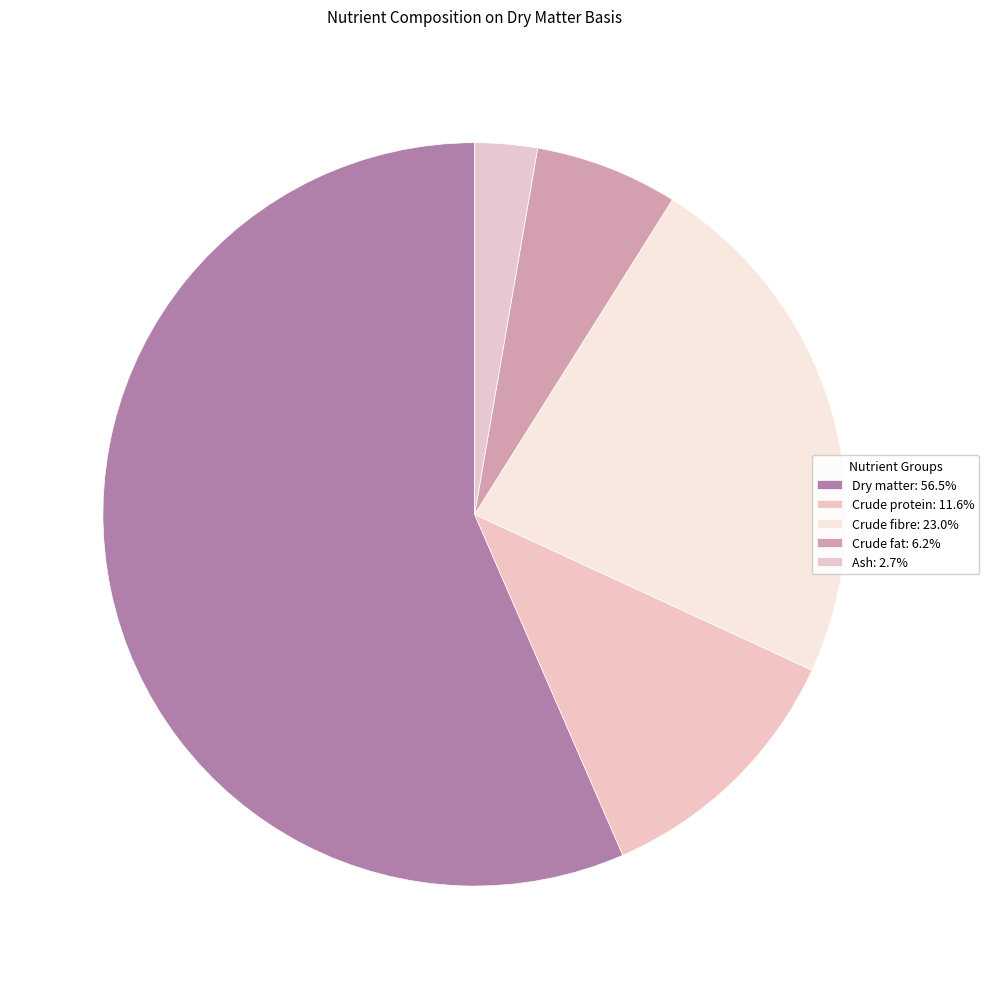

To the nearest percent, what is the difference between the Crude fat and Dry matter slice percentages?

50%